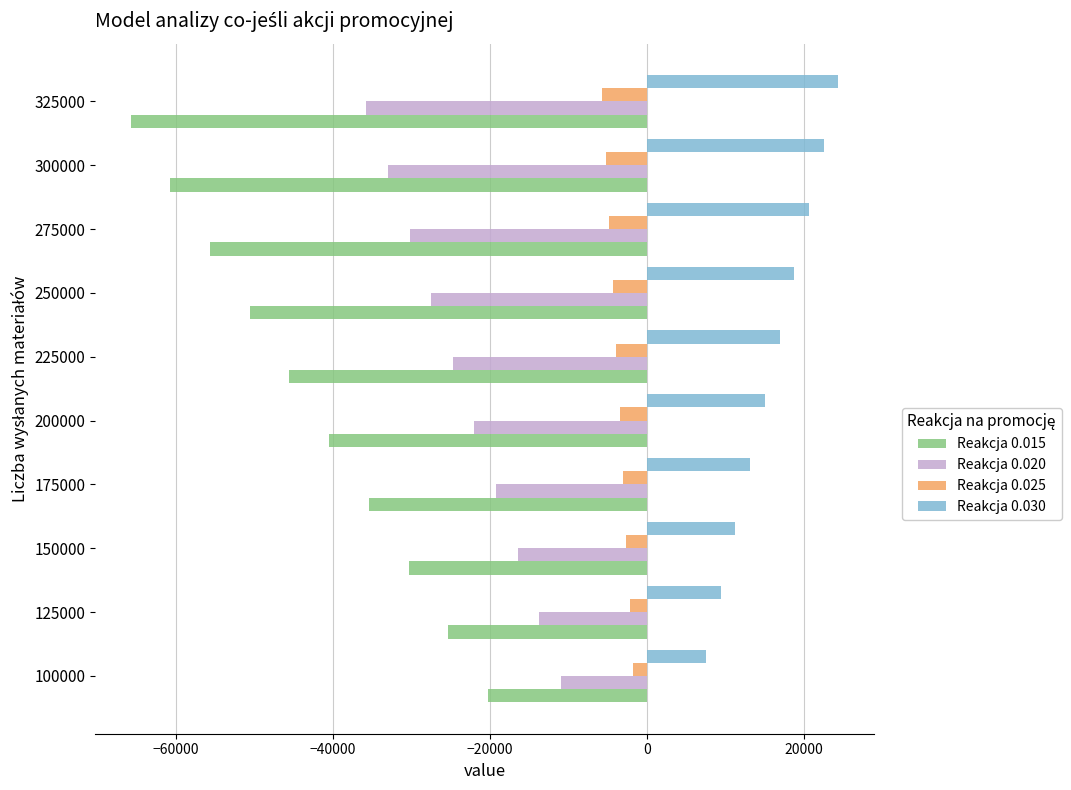

What is the difference between the highest and lowest values at 150000?

41625.0